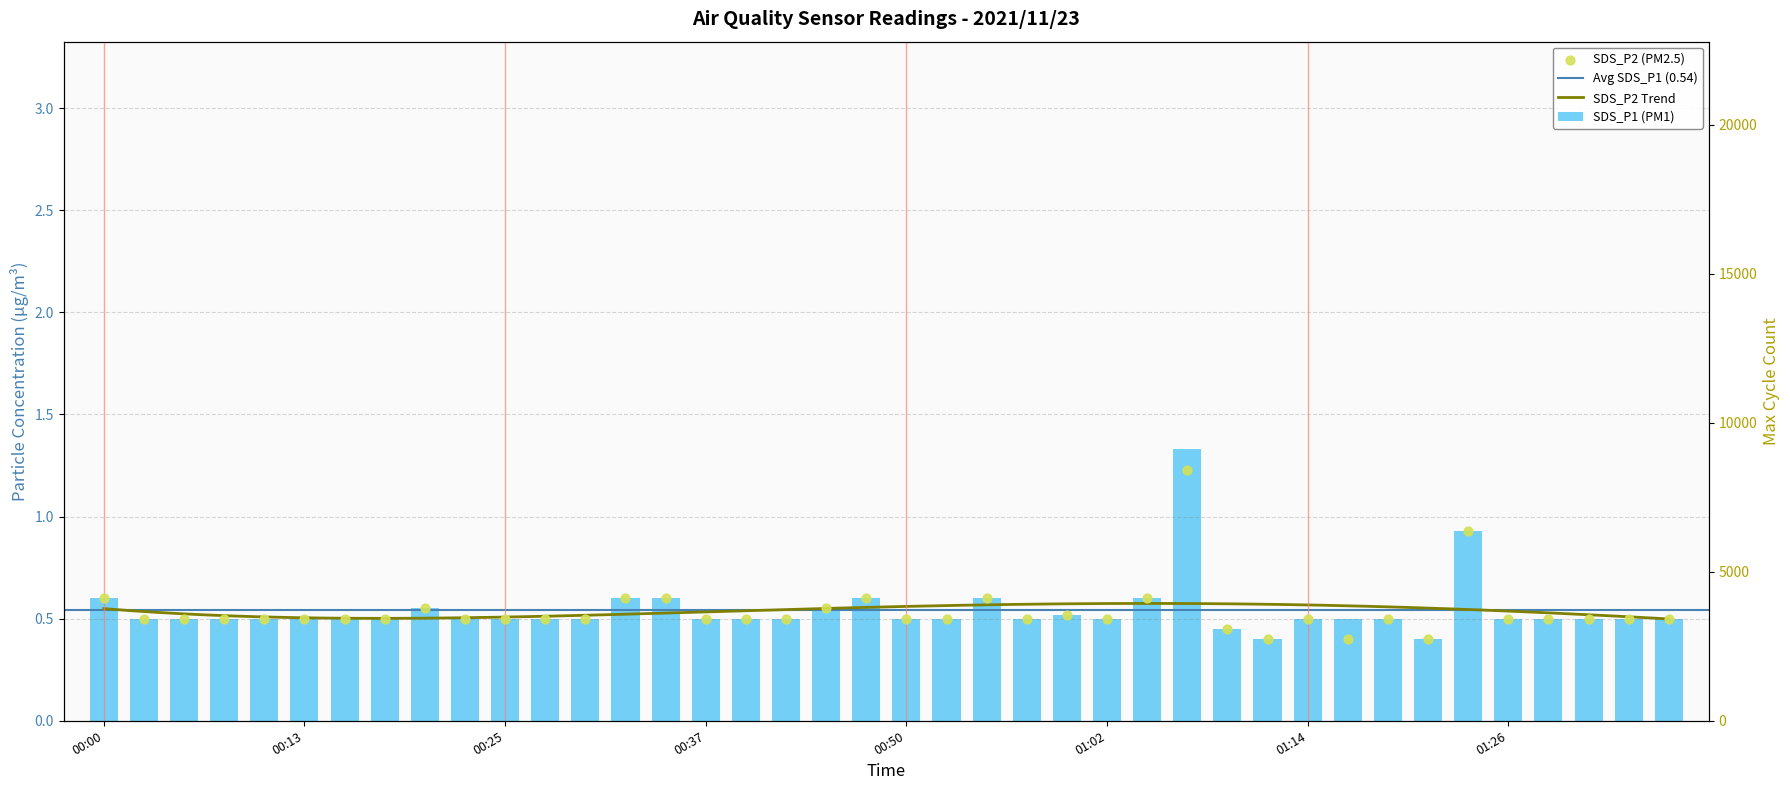

At which category is the sum across all series the highest?

01:07